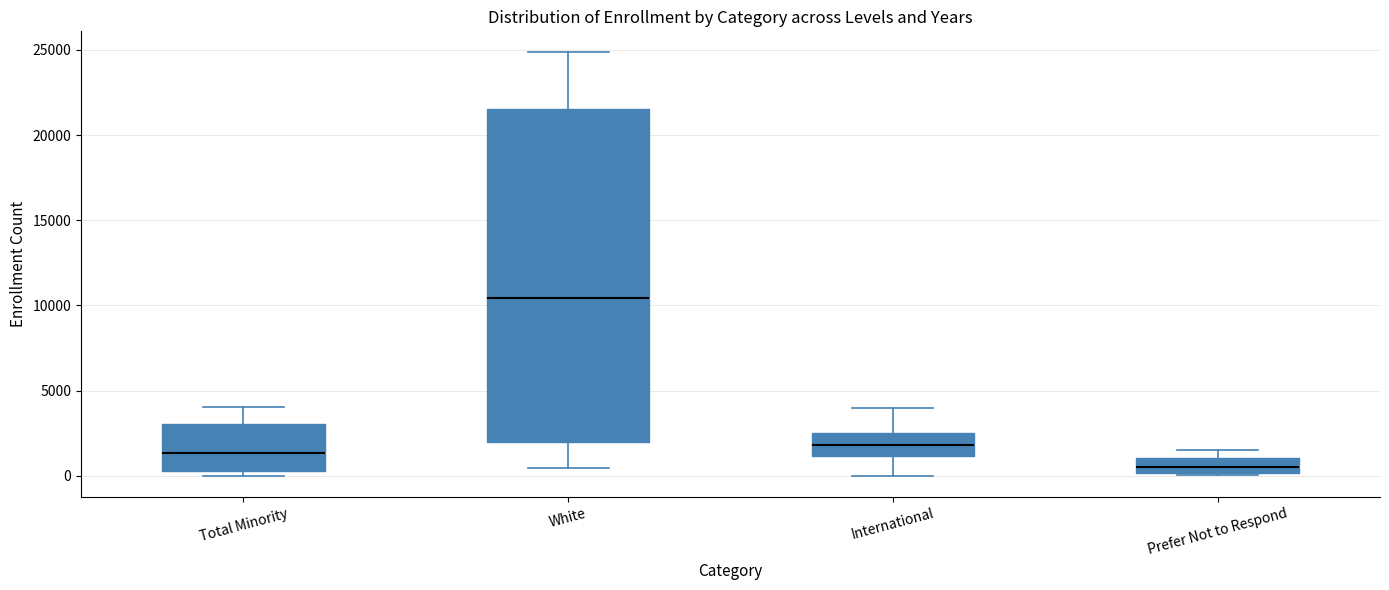

Reading left to right, transcribe this box plot: for each box, give where its median line is, the range the box spans, and where its two whiskers end, as read against the y-axis. The values are not printed on the chart, so give them approximately, as read against the axis.

Total Minority: median 1500, box 500 to 3000, whiskers 0 to 4000
White: median 10500, box 2000 to 21500, whiskers 500 to 25000
International: median 2000, box 1000 to 2500, whiskers 0 to 4000
Prefer Not to Respond: median 500, box 0 to 1000, whiskers 0 to 1500